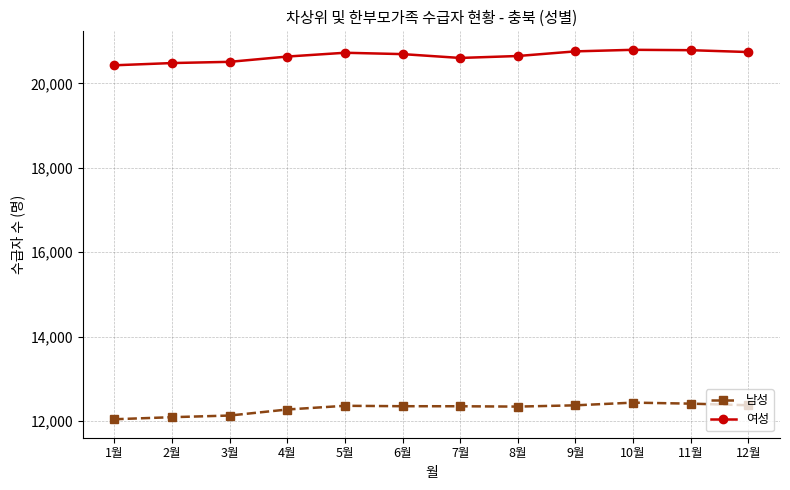

Does the chart display data point markers on the line(s)?

Yes